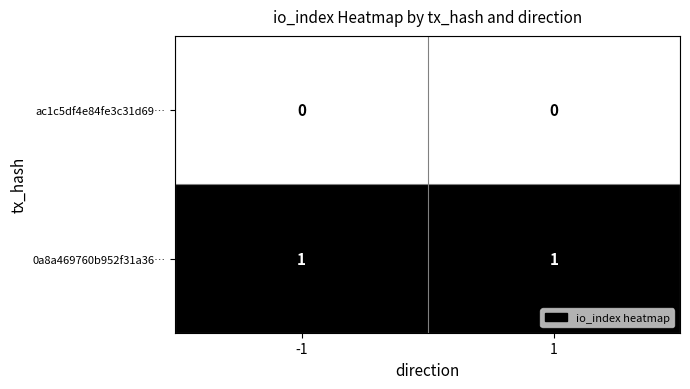

Rank the series by their average value, from lowest to highest.

ac1c5df4e84fe3c31d69…, 0a8a469760b952f31a36…